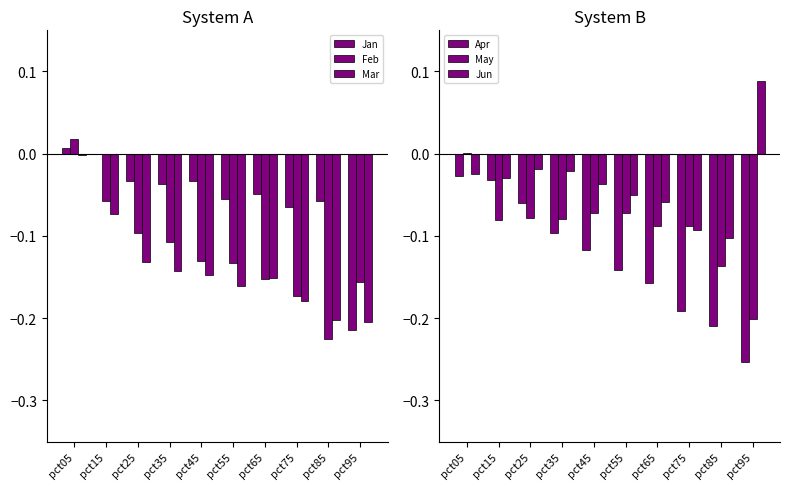

At how many categories does at least one series exceed 0?

2